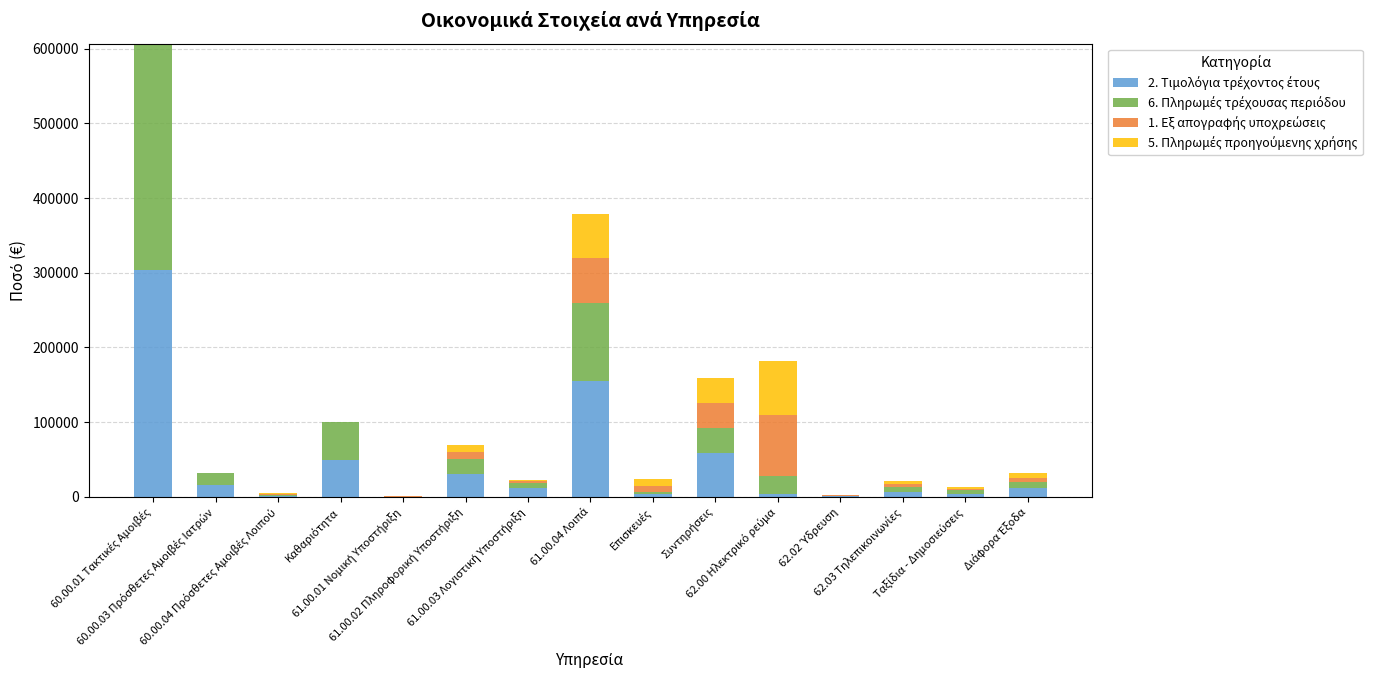

Is it true that 1. Εξ απογραφής υποχρεώσεις equals 2626.2 at 61.00.03 Λογιστική Υποστήριξη?

False